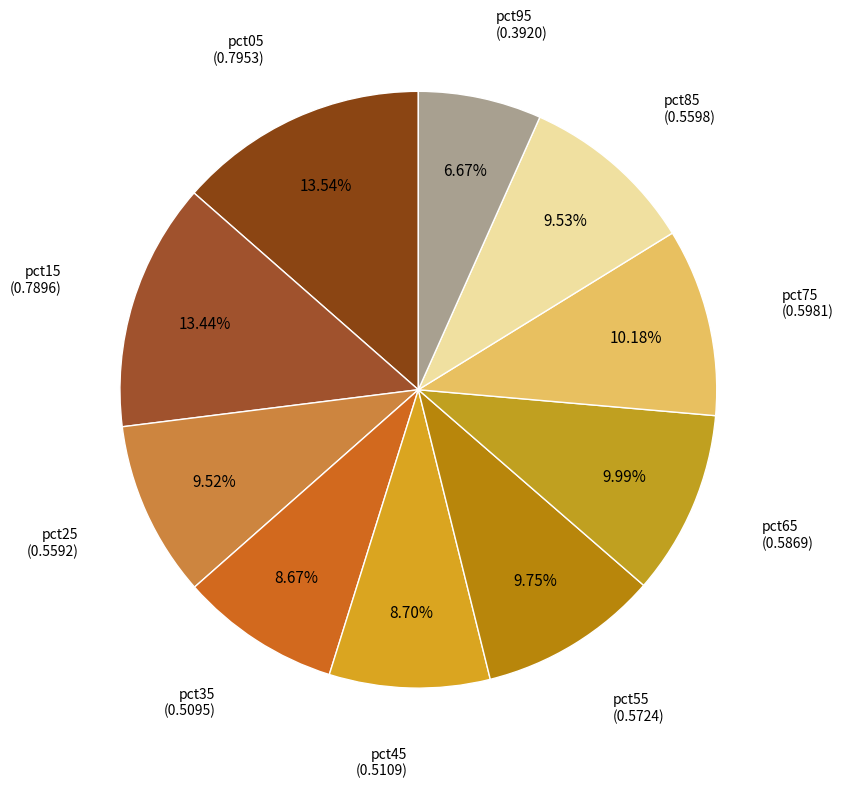

How many slices are in this pie chart?

10